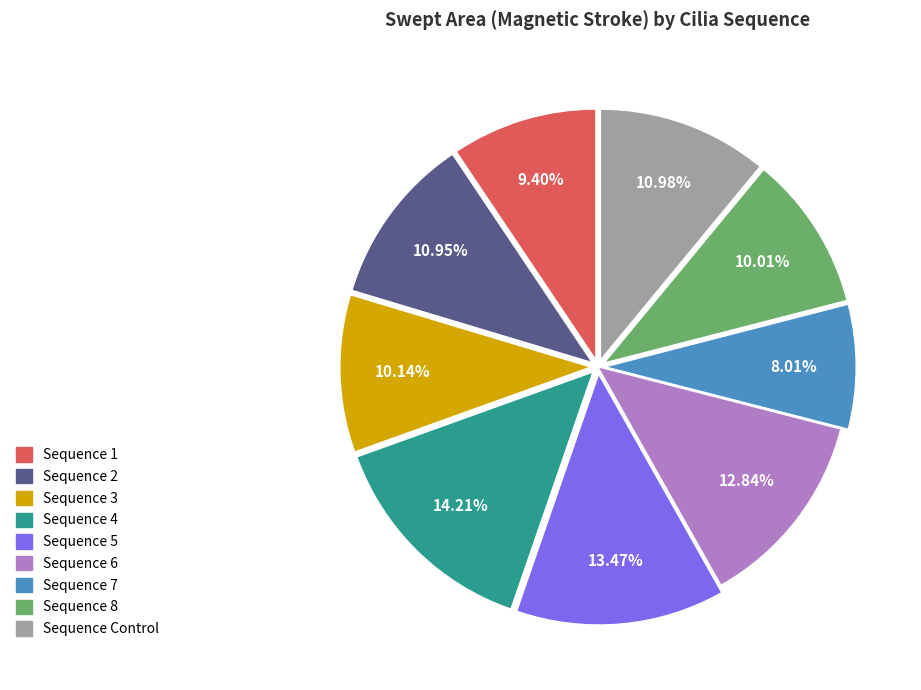

To the nearest percent, what is the difference between the largest and smallest slice percentages?

6%